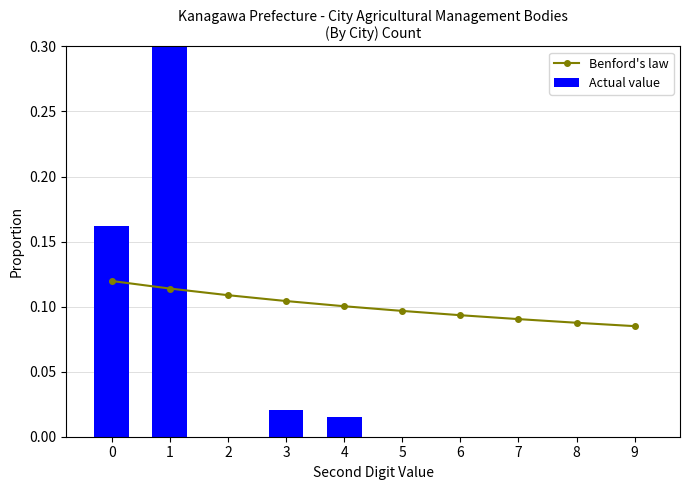

List the labels in order of Benford's law value, largest first.

0, 1, 2, 3, 4, 5, 6, 7, 8, 9